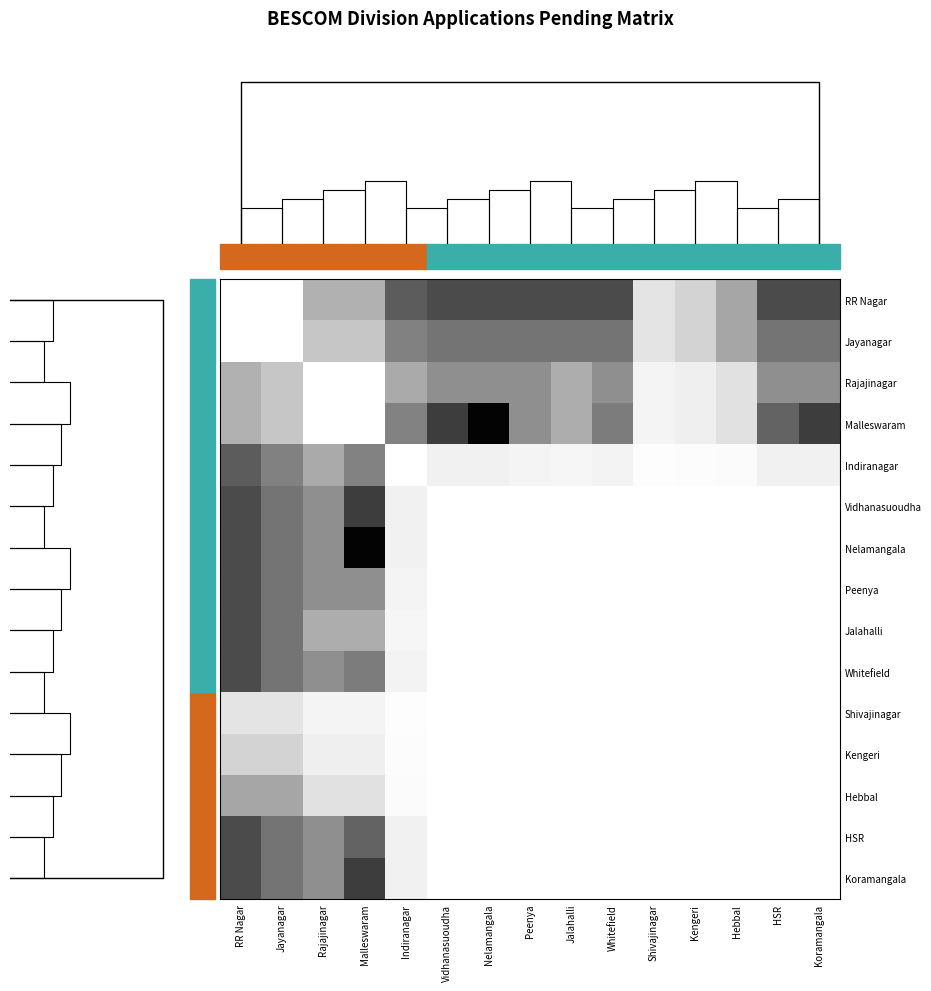

Rank the series by their maximum value, from lowest to highest.

Shivajinagar, Kengeri, Hebbal, Rajajinagar, Jayanagar, Indiranagar, RR Nagar, Peenya, Jalahalli, Whitefield, HSR, Vidhanasuoudha, Koramangala, Malleswaram, Nelamangala